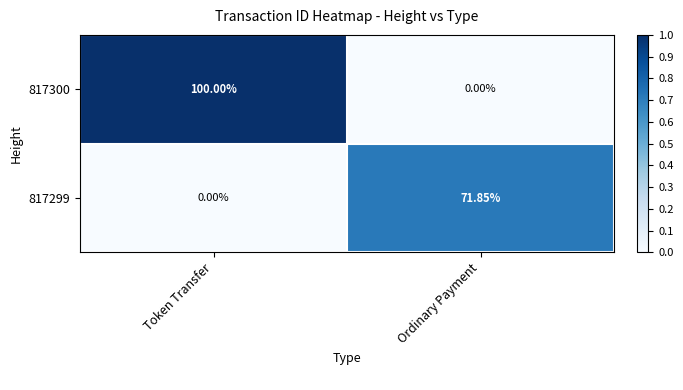

At which label does 817300 reach its minimum?

Ordinary Payment